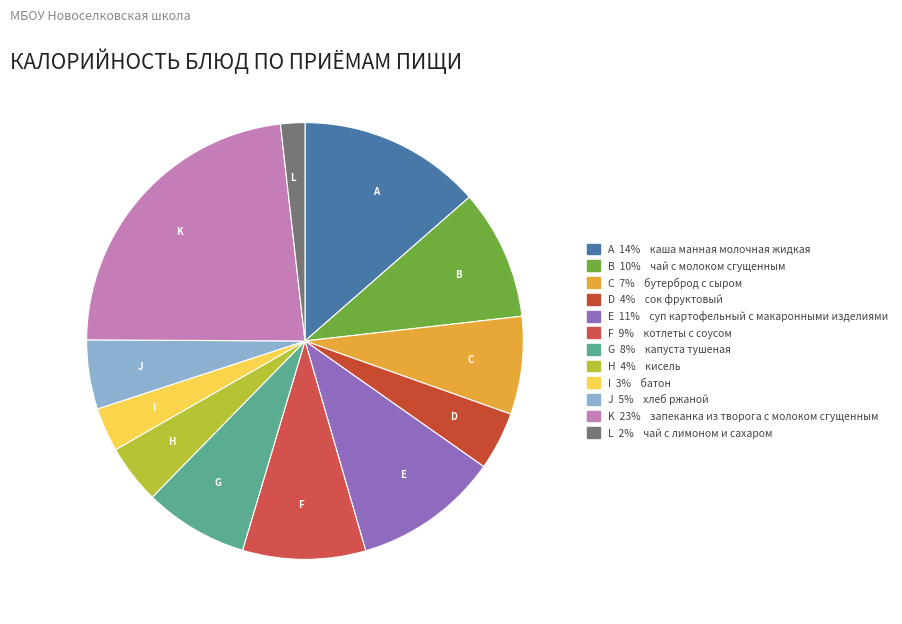

How many slices are in this pie chart?

12